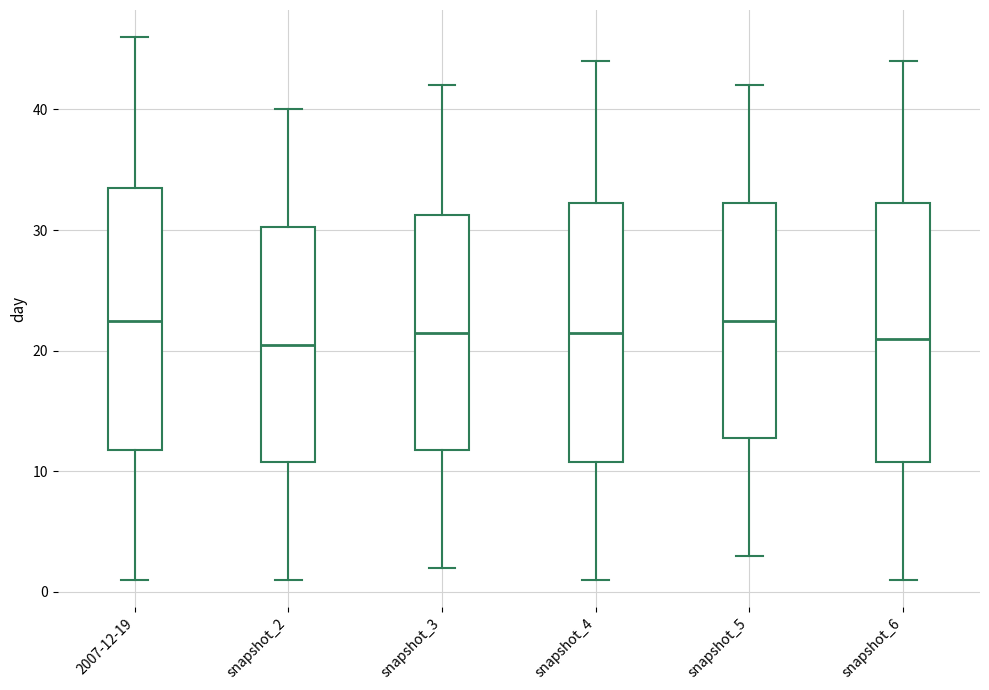

Reading left to right, transcribe this box plot: for each box, give where its median line is, the range the box spans, and where its two whiskers end, as read against the y-axis. The values are not printed on the chart, so give them approximately, as read against the axis.

2007-12-19: median 23, box 12 to 34, whiskers 1 to 46
snapshot_2: median 21, box 11 to 30, whiskers 1 to 40
snapshot_3: median 22, box 12 to 31, whiskers 2 to 42
snapshot_4: median 22, box 11 to 32, whiskers 1 to 44
snapshot_5: median 23, box 13 to 32, whiskers 3 to 42
snapshot_6: median 21, box 11 to 32, whiskers 1 to 44